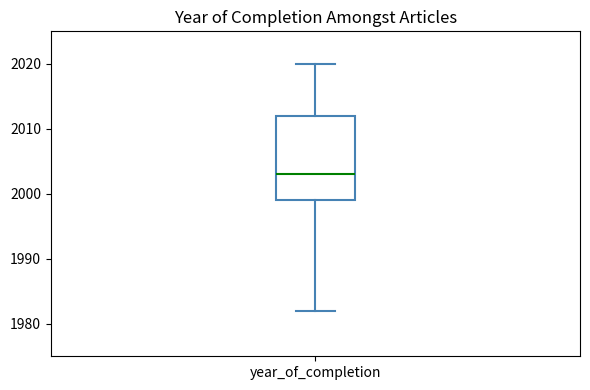

Where does the upper whisker of the box for year_of_completion end on the y-axis? The values are not printed on the chart, so give them approximately, as read against the axis.

2020